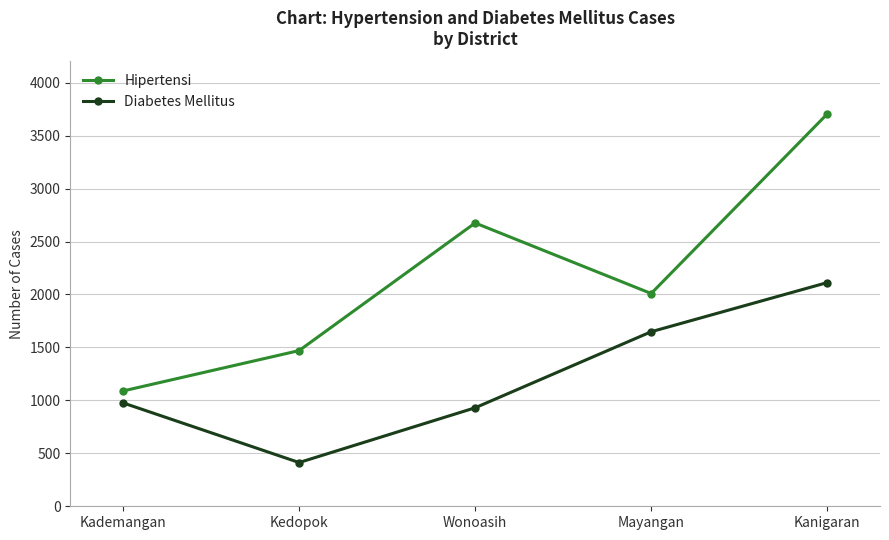

Which series has the largest total across all categories?

Hipertensi